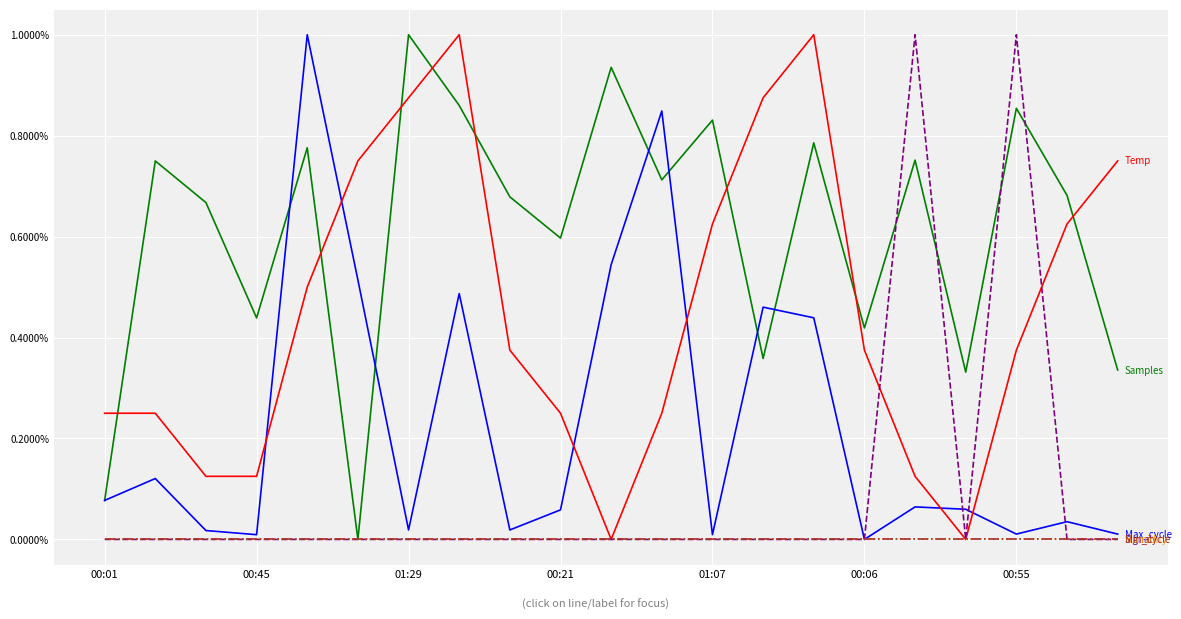

Reading left to right, list all the values displayed in this chart.

Samples: 0.1	0.7	0.7	0.4	0.8	0.0	1.0	0.9	0.7	0.6	0.9	0.7	0.8	0.4	0.8	0.4	0.8	0.3	0.9	0.7	0.3
Max_cycle: 0.1	0.1	0.0	0.0	1.0	0.5	0.0	0.5	0.0	0.1	0.5	0.8	0.0	0.5	0.4	0.0	0.1	0.1	0.0	0.0	0.0
Temp: 0.2	0.2	0.1	0.1	0.5	0.8	0.9	1.0	0.4	0.2	0.0	0.2	0.6	0.9	1.0	0.4	0.1	0.0	0.4	0.6	0.8
Signal: 0.0	0.0	0.0	0.0	0.0	0.0	0.0	0.0	0.0	0.0	0.0	0.0	0.0	0.0	0.0	0.0	1.0	0.0	1.0	0.0	0.0
Humidity: 0.0	0.0	0.0	0.0	0.0	0.0	0.0	0.0	0.0	0.0	0.0	0.0	0.0	0.0	0.0	0.0	0.0	0.0	0.0	0.0	0.0
Min_cycle: 0.0	0.0	0.0	0.0	0.0	0.0	0.0	0.0	0.0	0.0	0.0	0.0	0.0	0.0	0.0	0.0	0.0	0.0	0.0	0.0	0.0